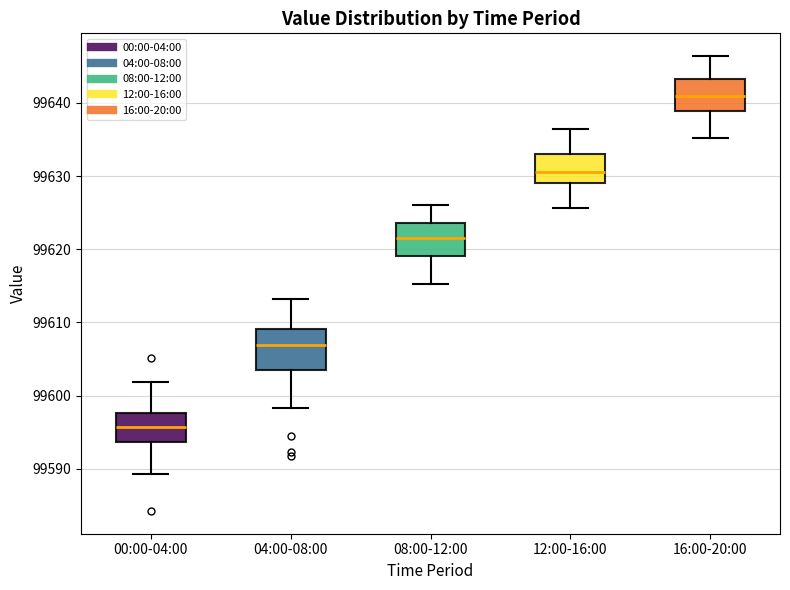

Reading left to right, transcribe this box plot: for each box, give where its median line is, the range the box spans, and where its two whiskers end, as read against the y-axis. The values are not printed on the chart, so give them approximately, as read against the axis.

00:00-04:00: median 99596, box 99594 to 99598, whiskers 99589 to 99602
04:00-08:00: median 99607, box 99604 to 99609, whiskers 99598 to 99613
08:00-12:00: median 99622, box 99619 to 99624, whiskers 99615 to 99626
12:00-16:00: median 99631, box 99629 to 99633, whiskers 99626 to 99637
16:00-20:00: median 99641, box 99639 to 99643, whiskers 99635 to 99646